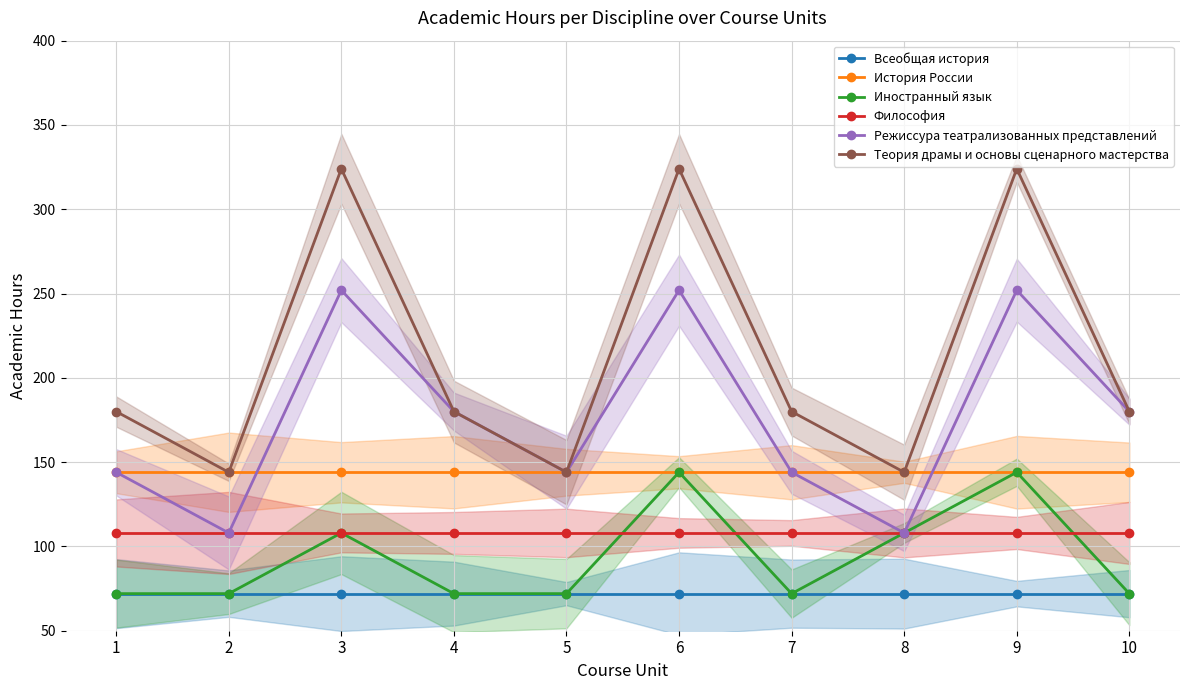

Which series has the largest total across all categories?

Теория драмы и основы сценарного мастерства